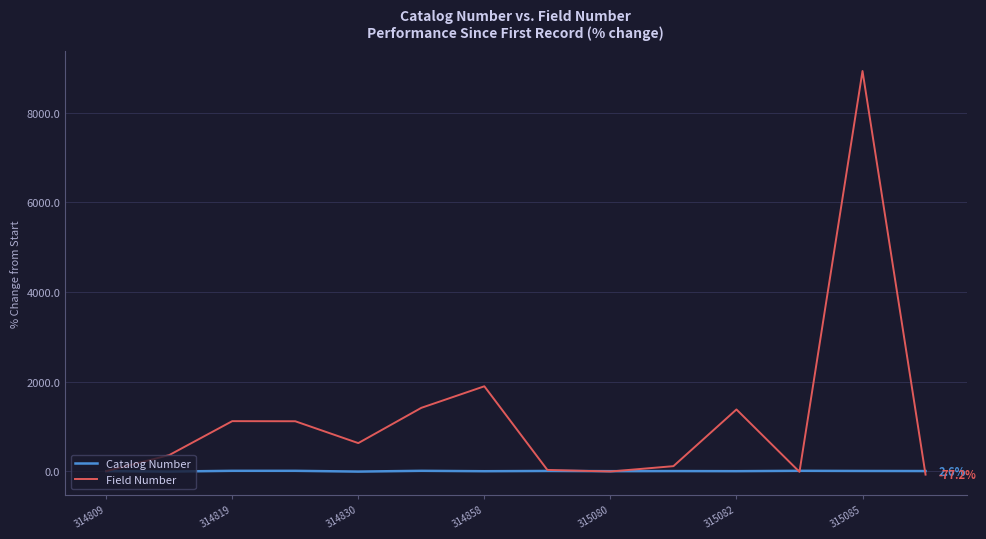

Which series has the largest total across all categories?

Field Number